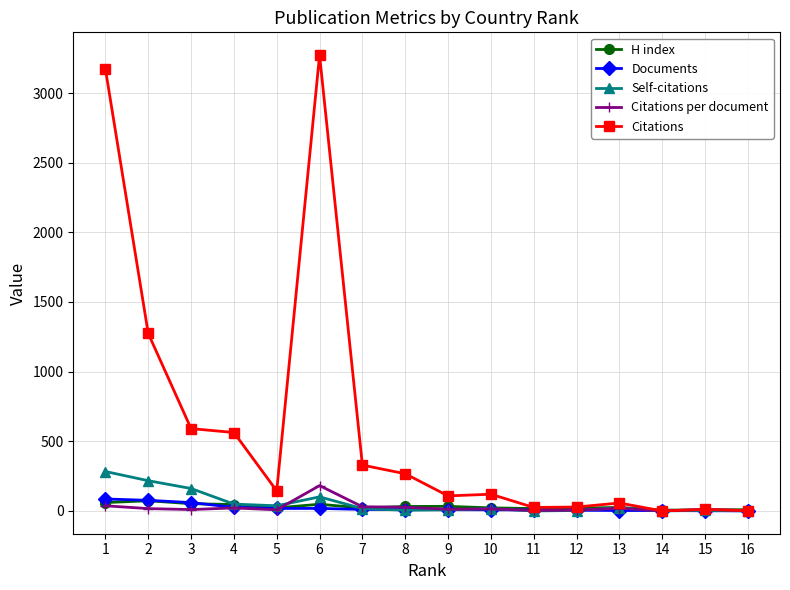

How many times do Citations and H index cross each other?

3